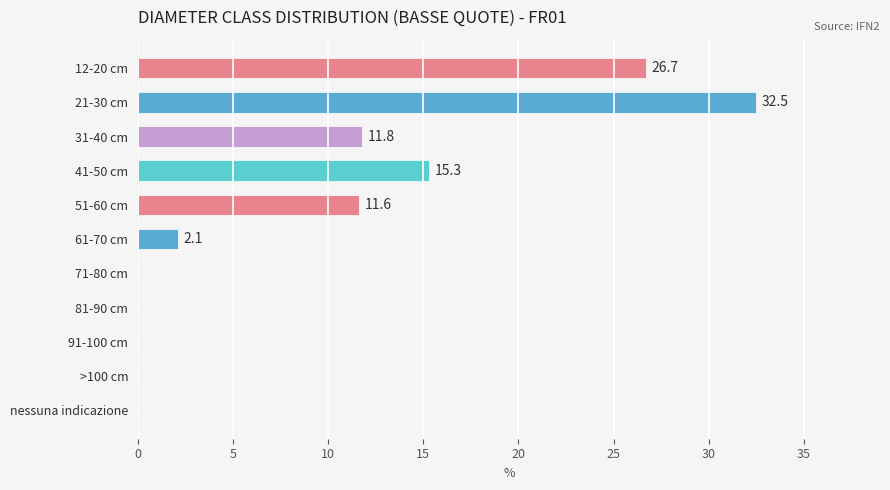

Which category has the highest value across all series?

21-30 cm